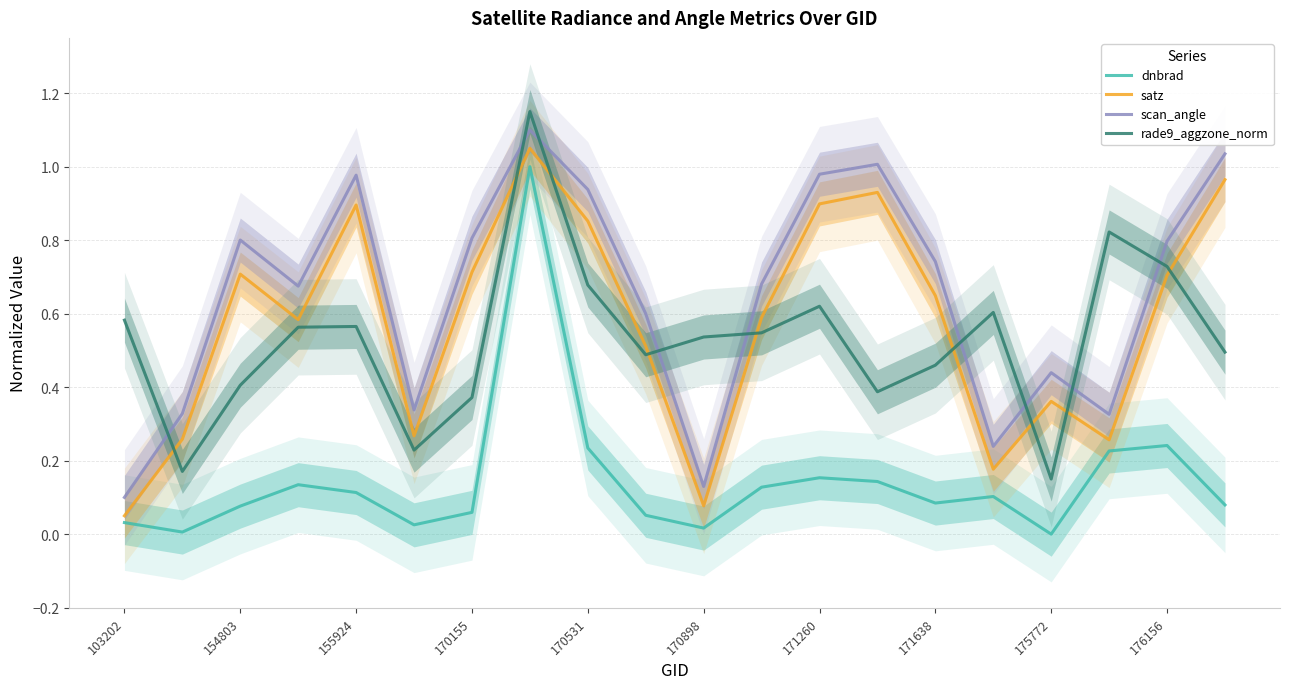

Count the rade9_aggzone_norm values in the range 0 to 1.

19